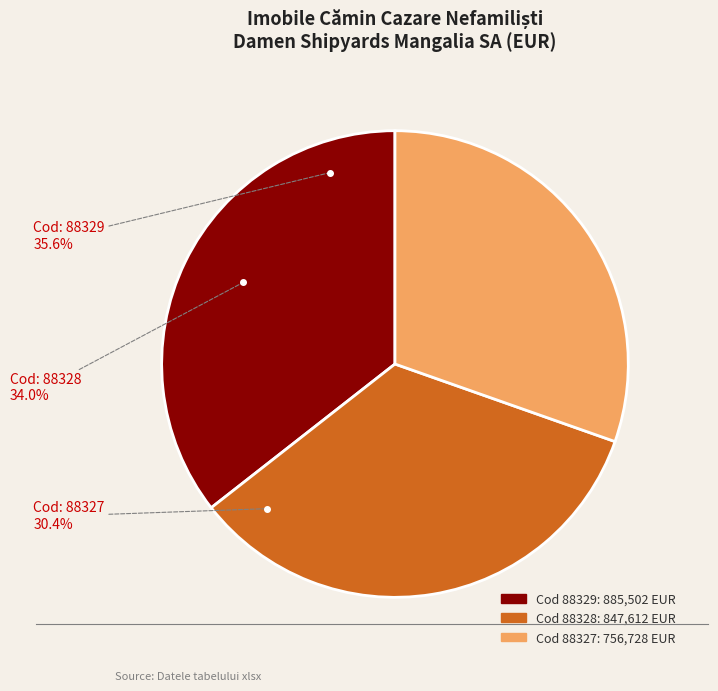

The 88328 slice represents 42% of the pie. True or false?

False